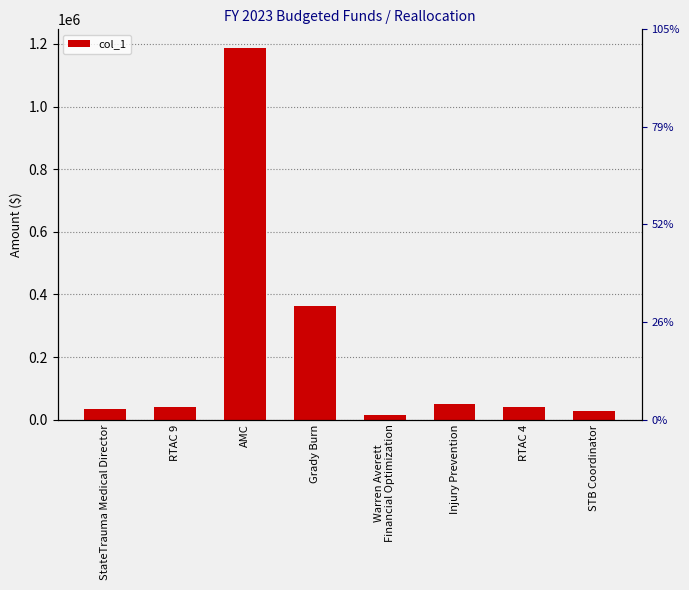

What is the label of the 1st bar from the right?

STB Coordinator